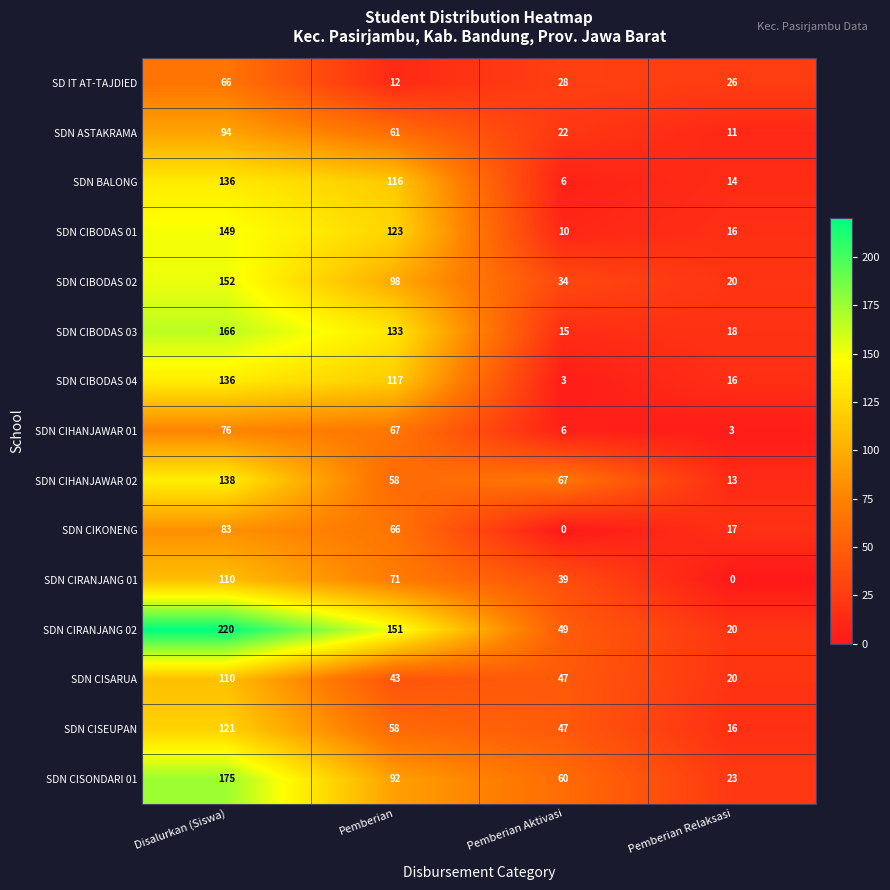

Which series has the largest total across all categories?

SDN CIRANJANG 02